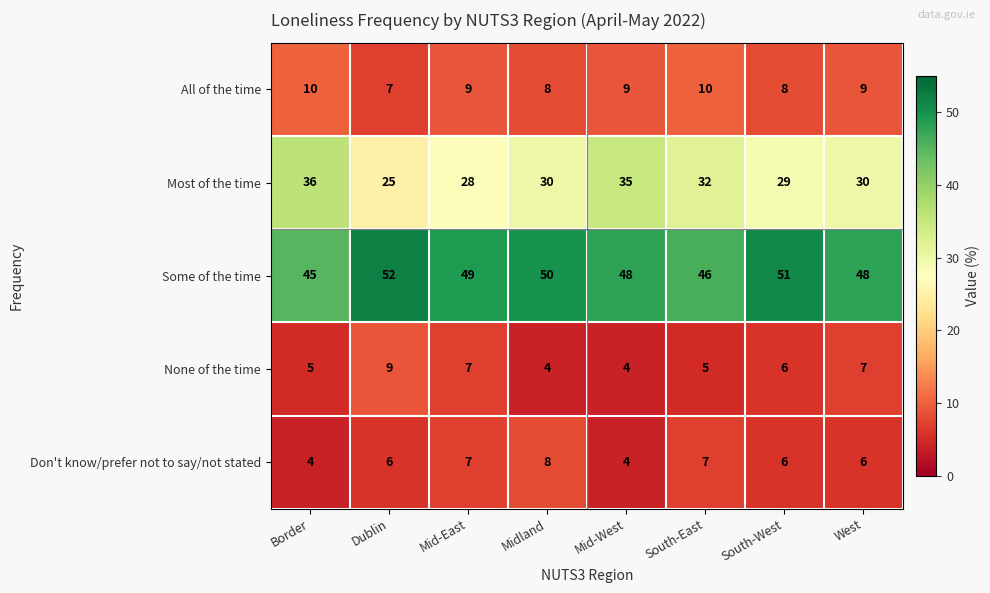

Is the value of Most of the time at West greater than the value of None of the time at South-East?

Yes